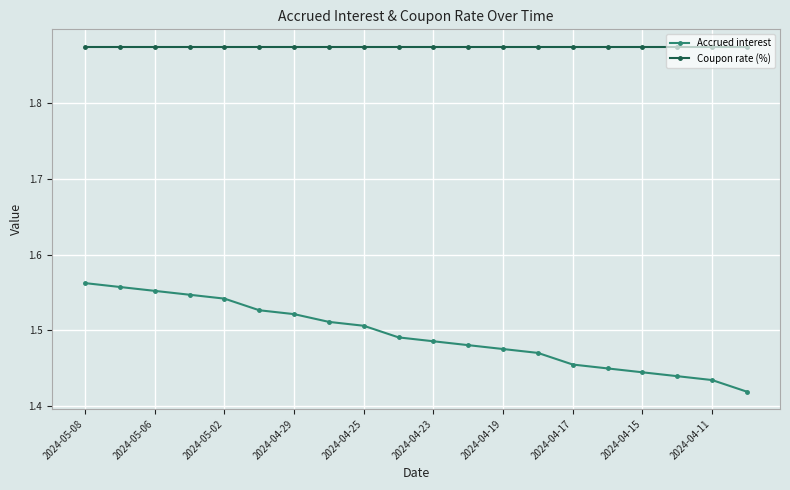

Rank the series by their average value, from lowest to highest.

Accrued interest, Coupon rate (%)